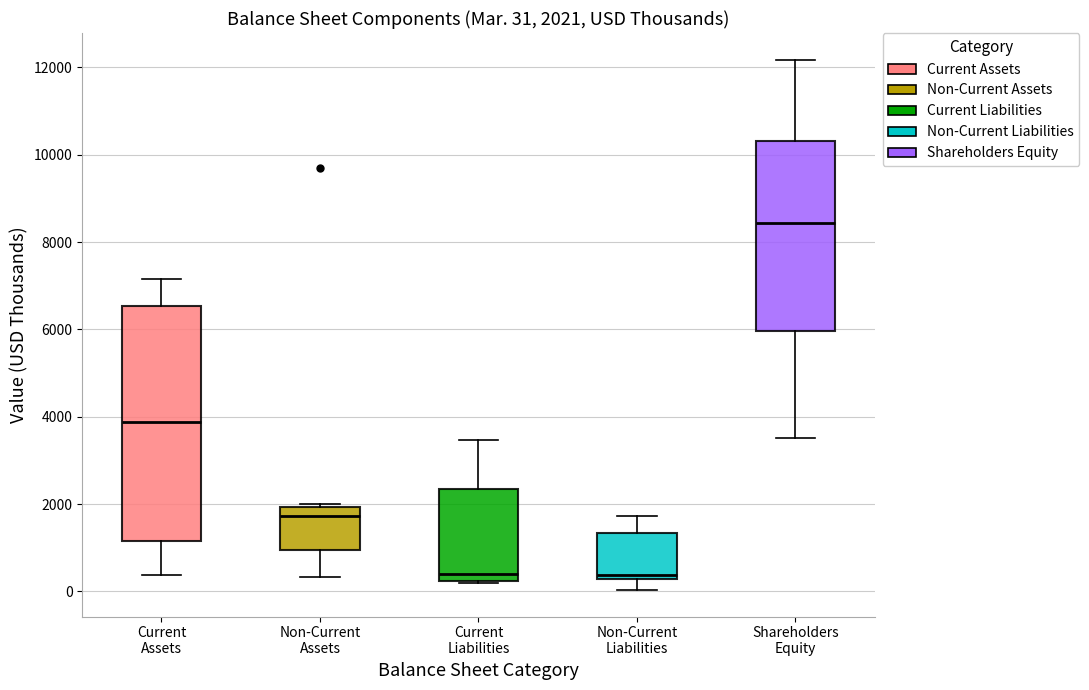

Comparing the boxes themselves (not the whiskers), which one is the tallest?

Current Assets